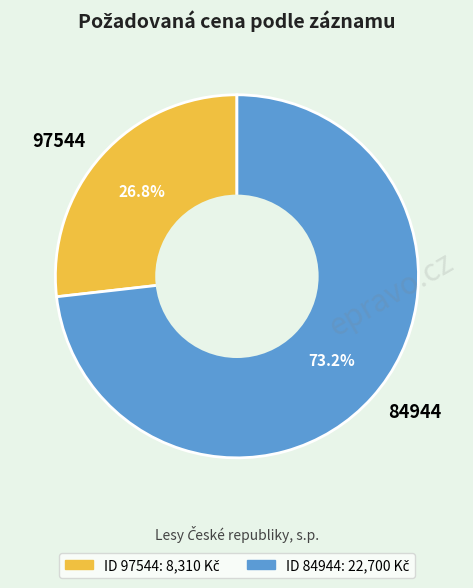

To the nearest percent, what is the difference between the largest and smallest slice percentages?

46%